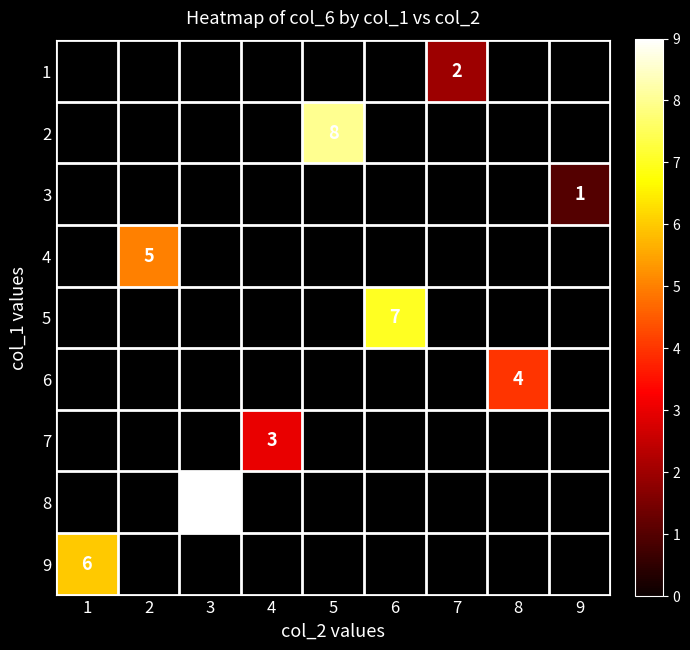

At which label is 9 closest to 6?

1